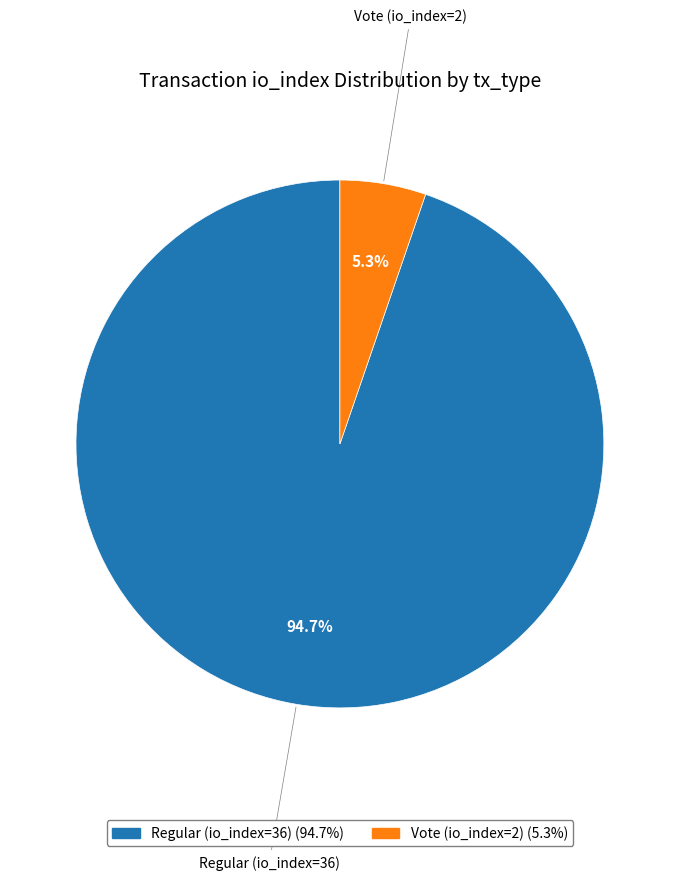

How much of the chart is everything except Regular (io_index=36)?

5.3%